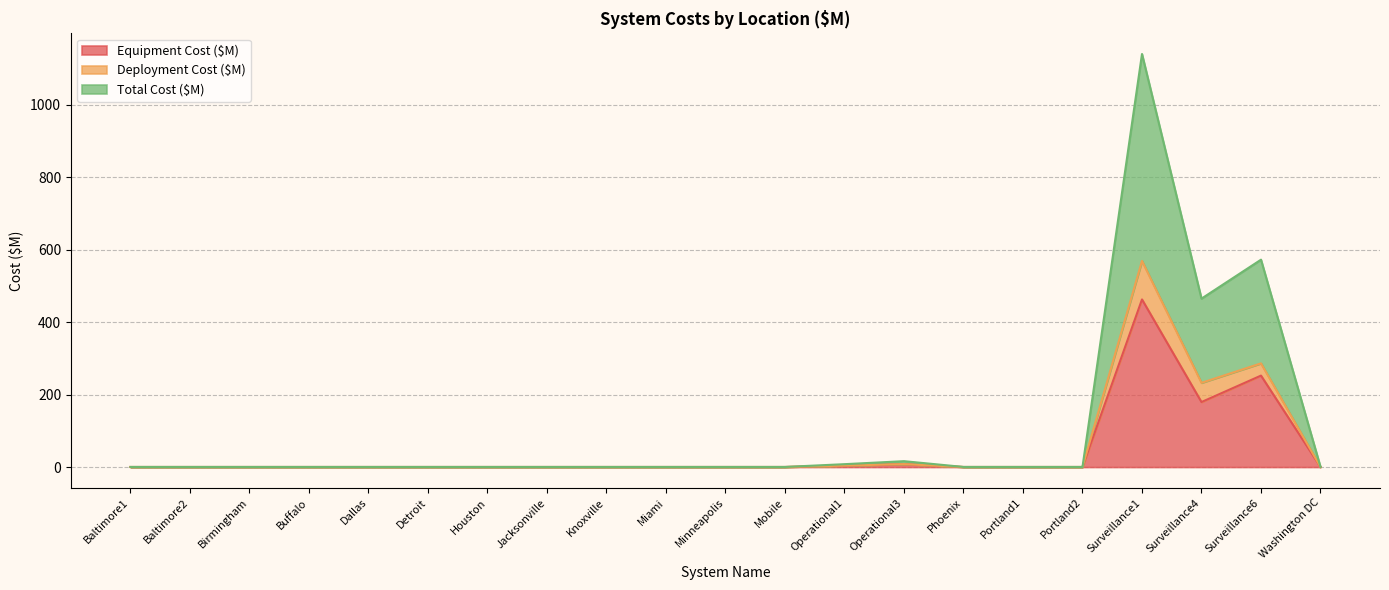

At which category does Equipment Cost ($M) reach its first local peak?

Operational3